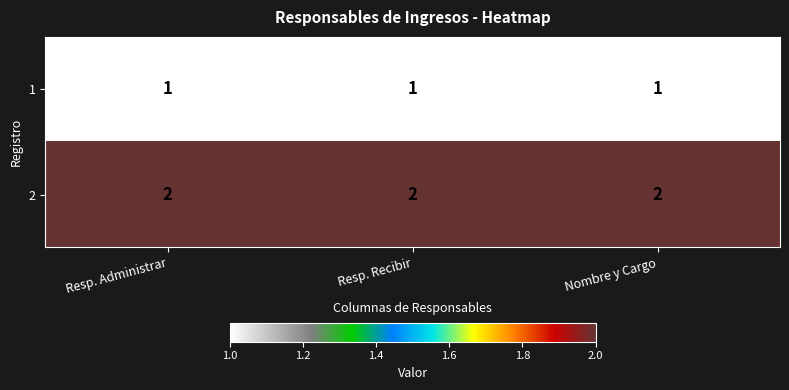

At Nombre y Cargo, list the series in order from largest to smallest.

2, 1